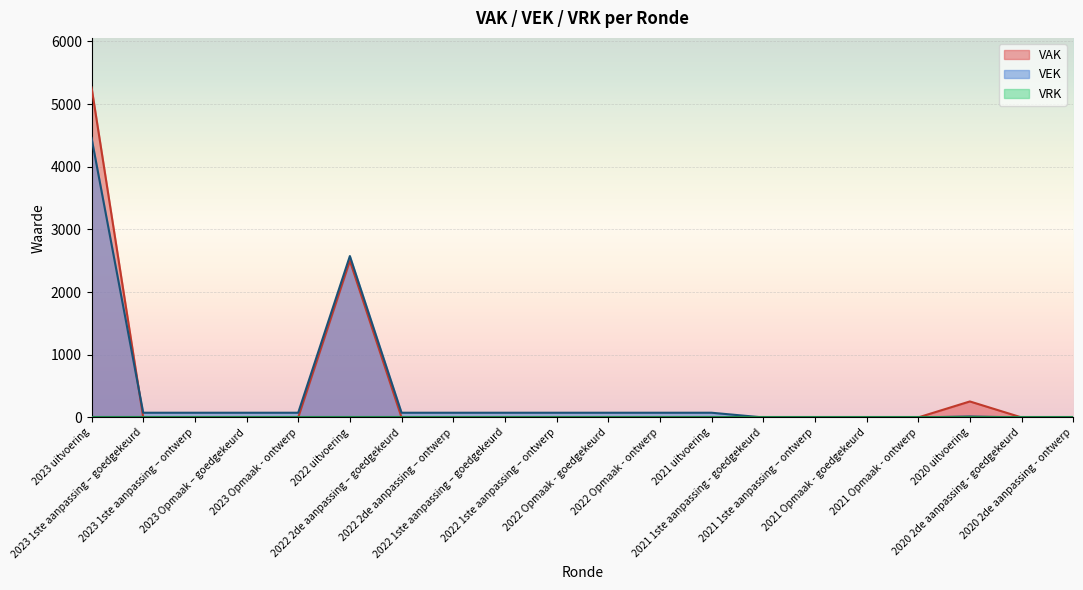

Reading left to right, what are all the values shown in this chart?

VAK: 5266	0	0	0	0	2500	0	0	0	0	0	0	0	0	0	0	0	255	0	0
VEK: 4460	75	75	75	75	2575	75	75	75	75	75	75	75	0	0	0	0	15	0	0